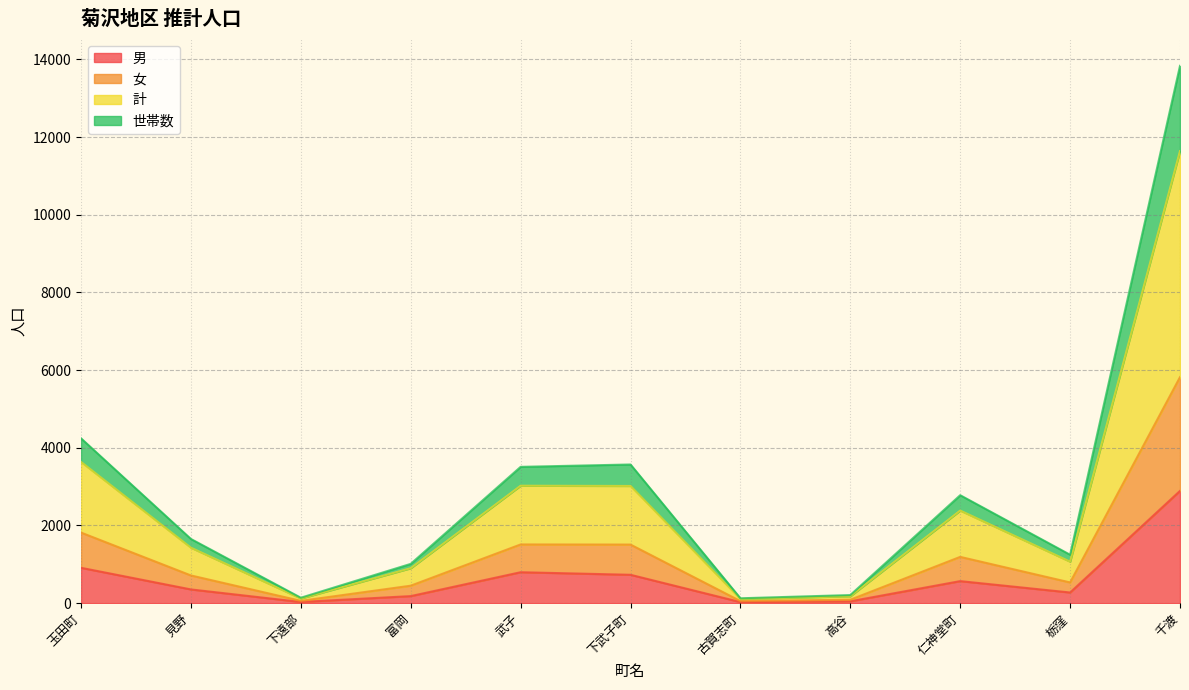

True or false: 男 has a value of 568 at 仁神堂町.

True